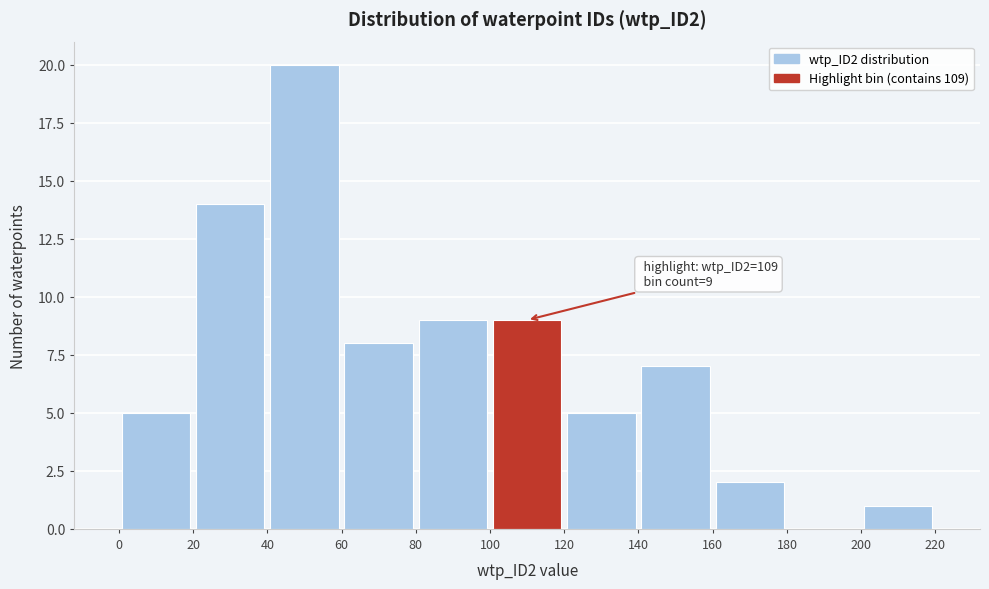

Over which range of the x-axis is the bar tallest?

40 to 60